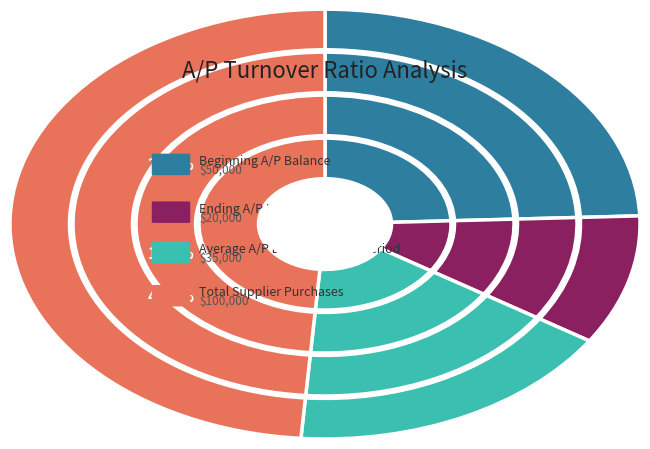

Which category has the smallest portion of the pie?

Ending A/P Balance